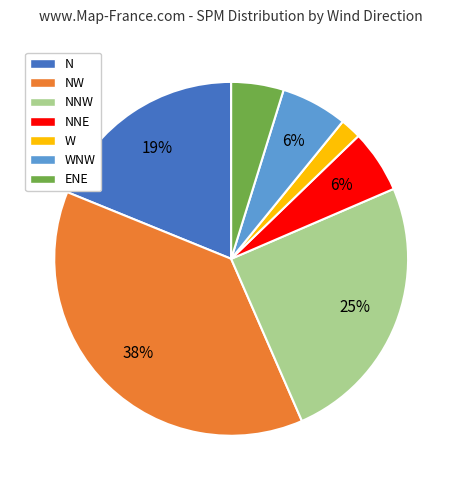

Count the number of slices in the pie.

7